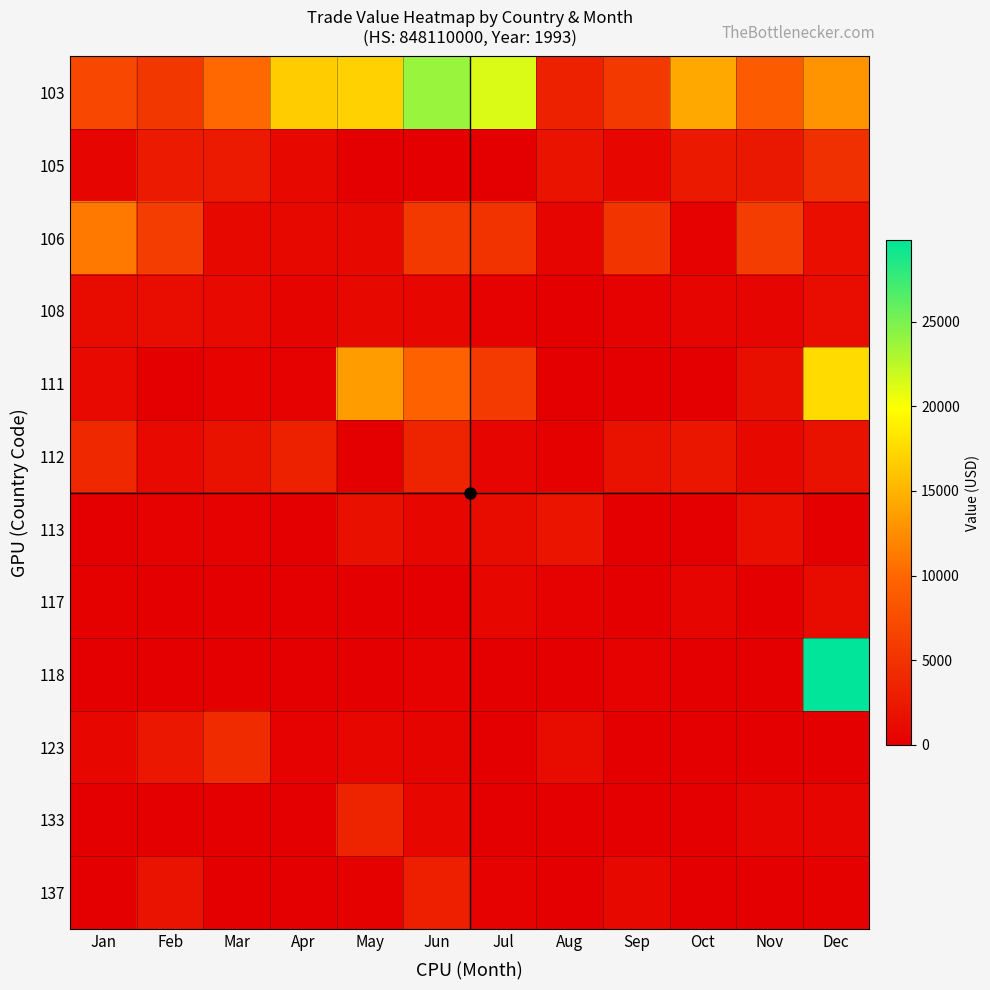

At which category is the sum across all series the highest?

Dec